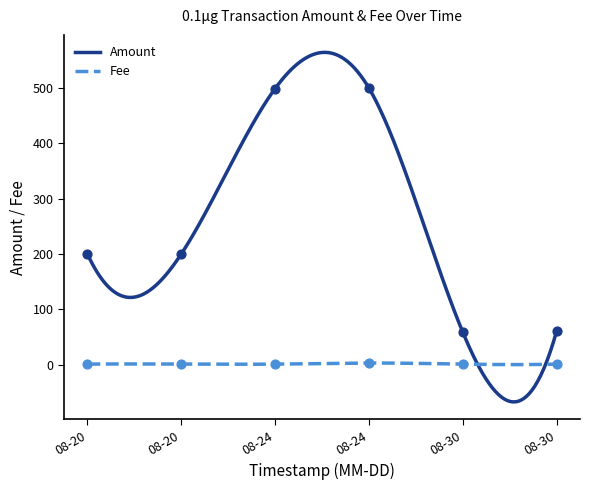

Which series has the largest Y range (max minus min)?

Amount